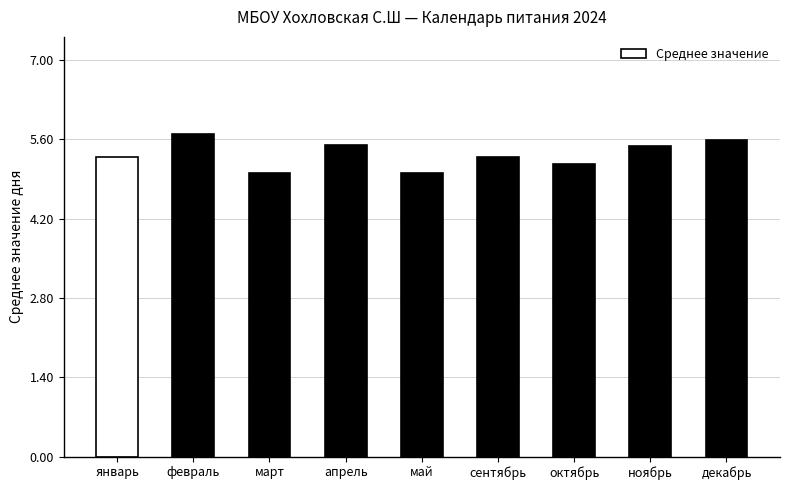

Reading left to right, transcribe all the data shown in this chart.

январь=5.3	февраль=5.7	март=5.0	апрель=5.5	май=5.0	сентябрь=5.3	октябрь=5.2	ноябрь=5.5	декабрь=5.6